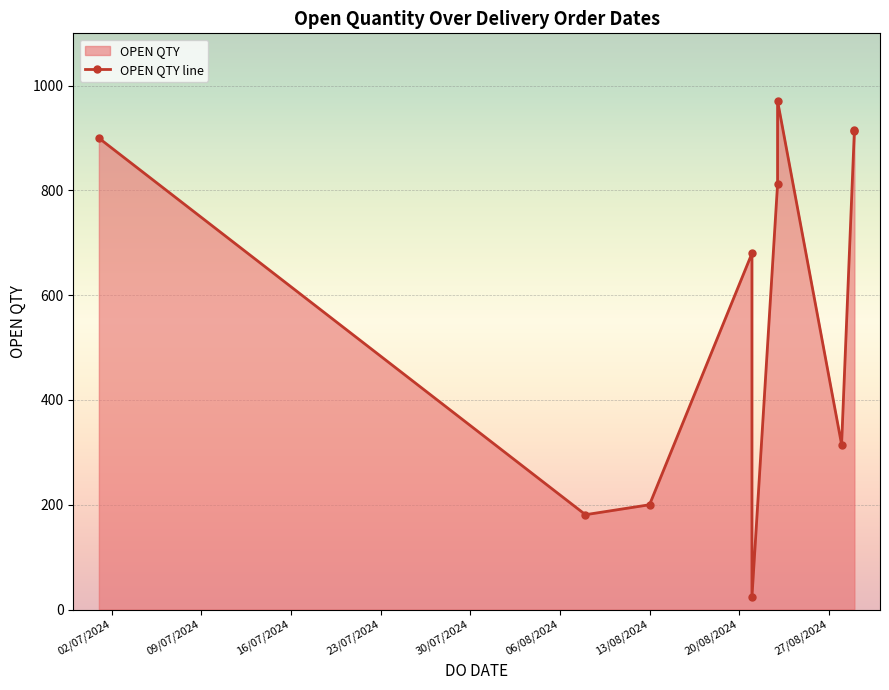

What is the value of the 1st point from the left?

900